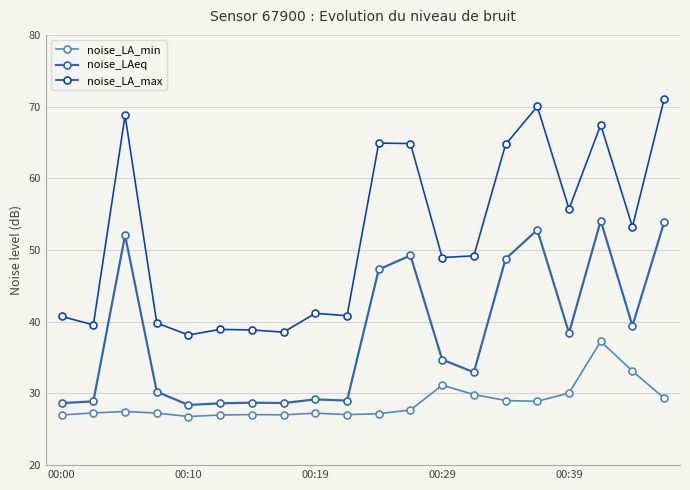

What is the smallest value displayed?

26.8